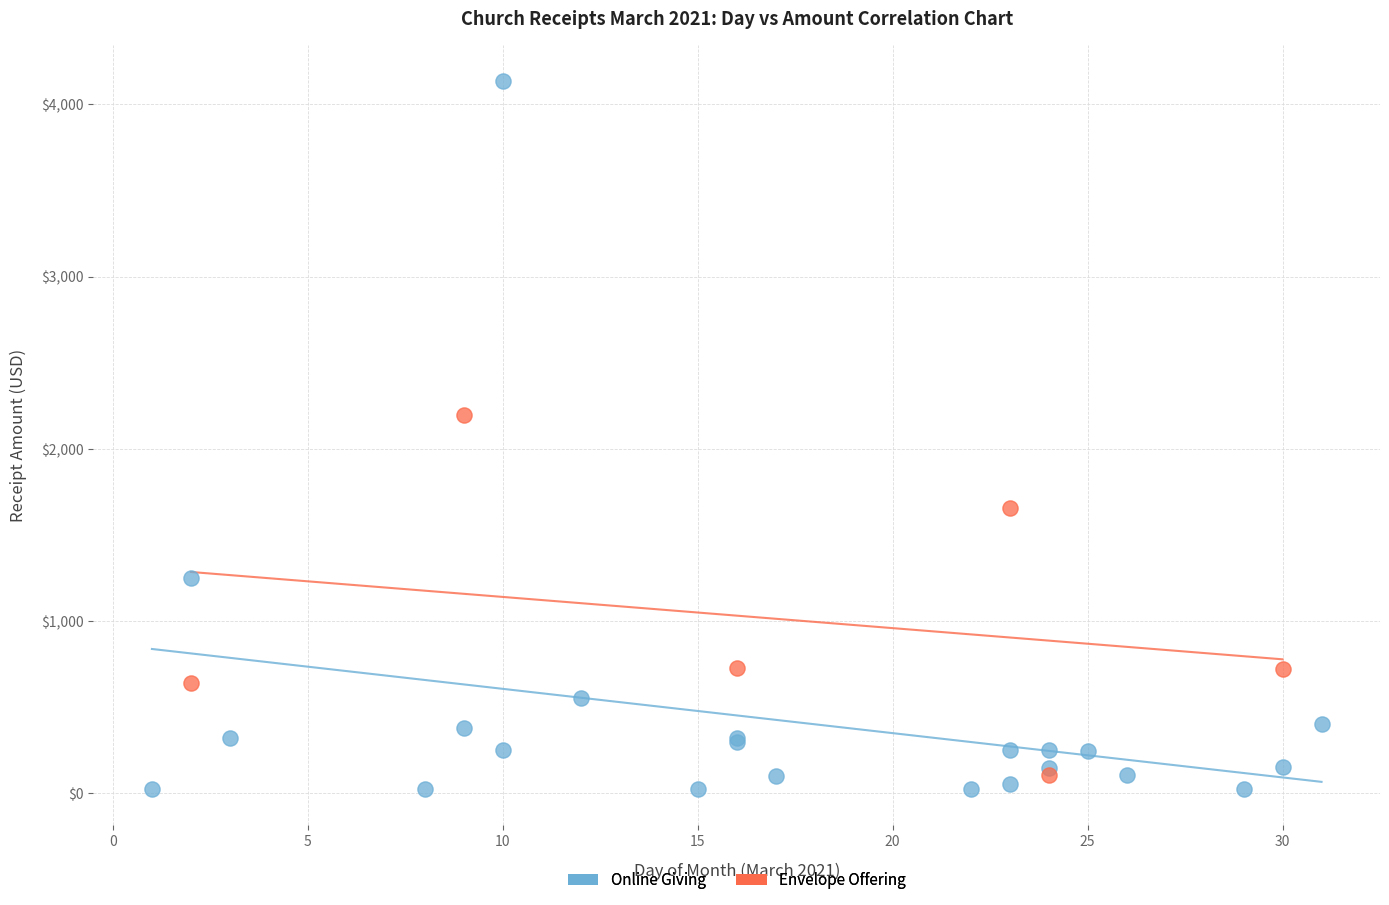

What are all the series names shown in the legend?

Online Giving, Envelope Offering